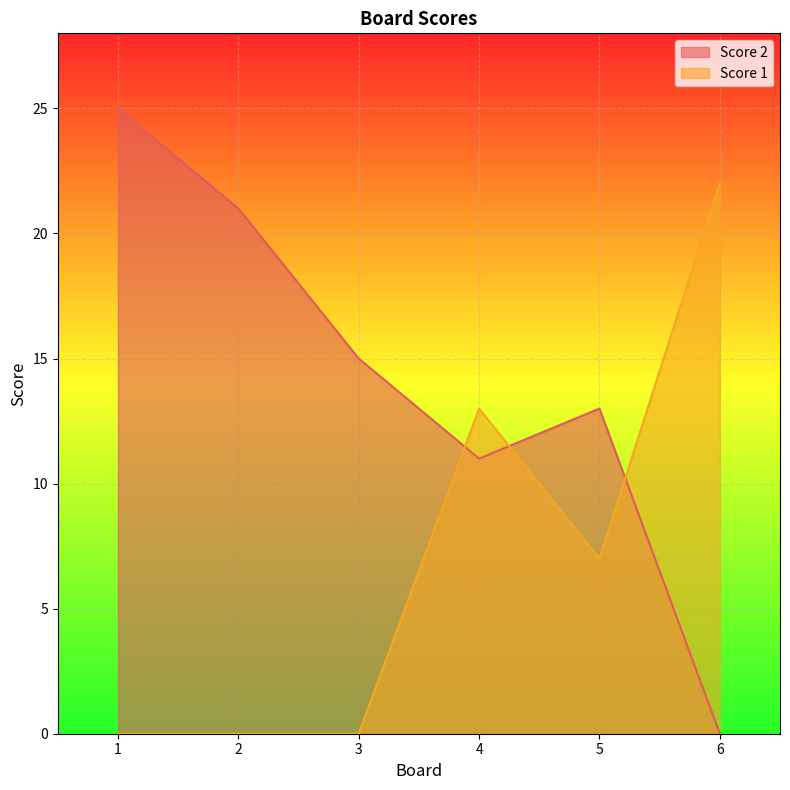

In Score 1, how many points are lower than both neighbors (excluding endpoints)?

1